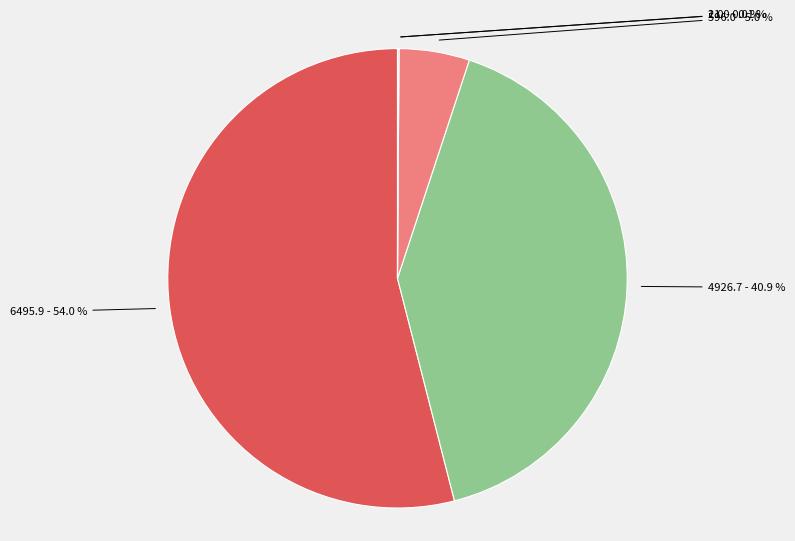

Is there a majority slice in this chart?

Yes